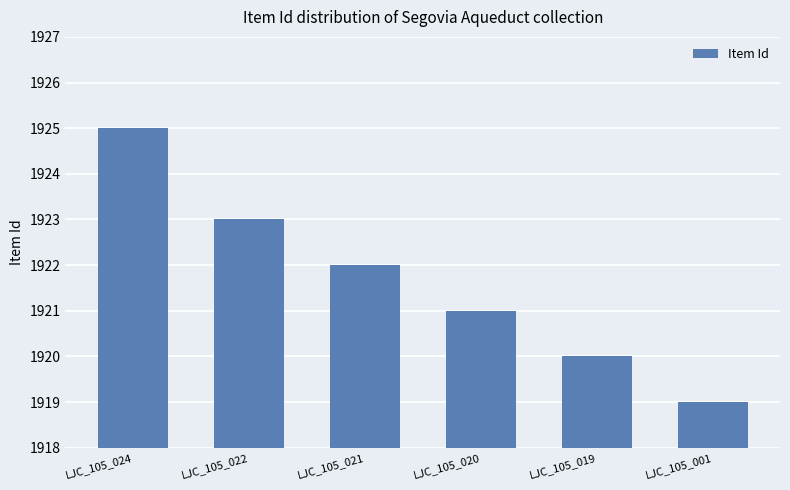

Reading left to right, extract all data points from this chart.

LJC_105_024=1925	LJC_105_022=1923	LJC_105_021=1922	LJC_105_020=1921	LJC_105_019=1920	LJC_105_001=1919